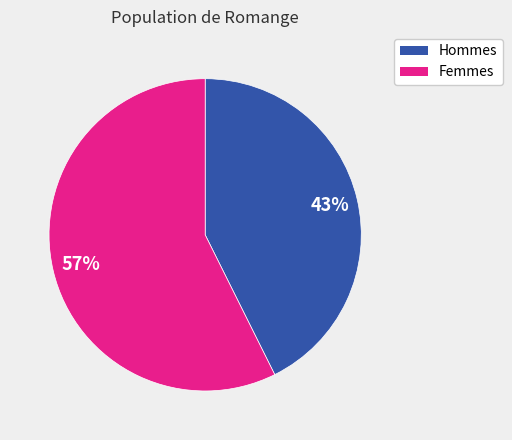

How many slices are in this pie chart?

2